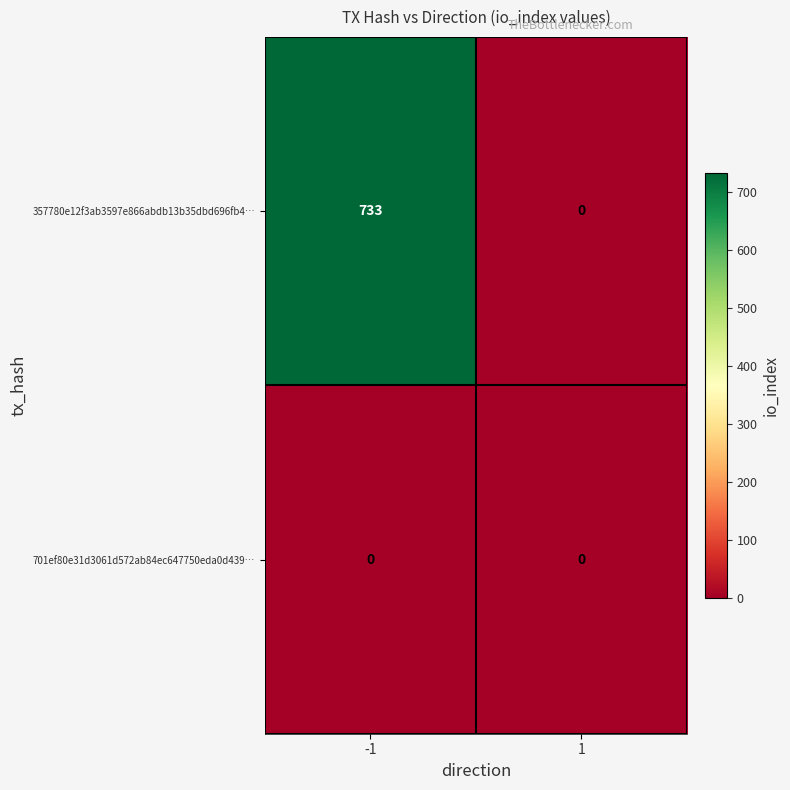

Is it true that 357780e12f3ab3597e866abdb13b35dbd696fb4… equals 733 at -1?

True